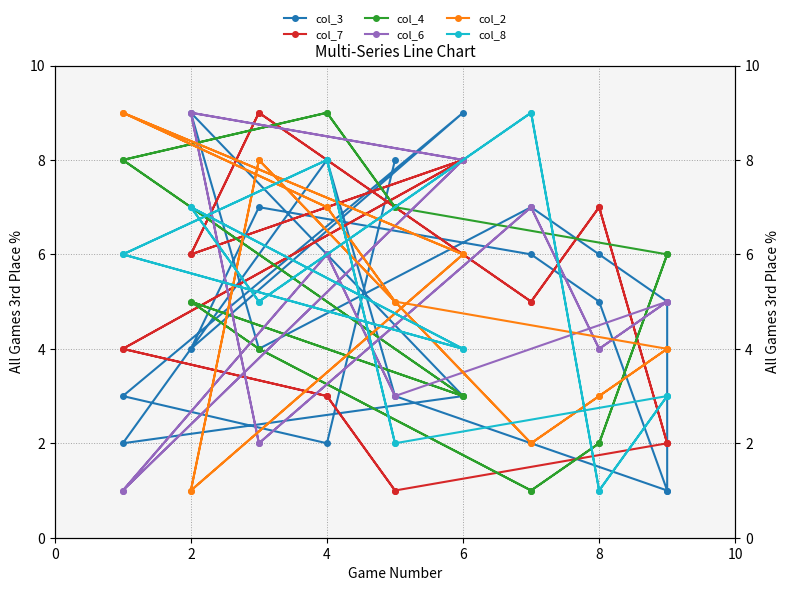

What is the maximum value shown in the chart?

9